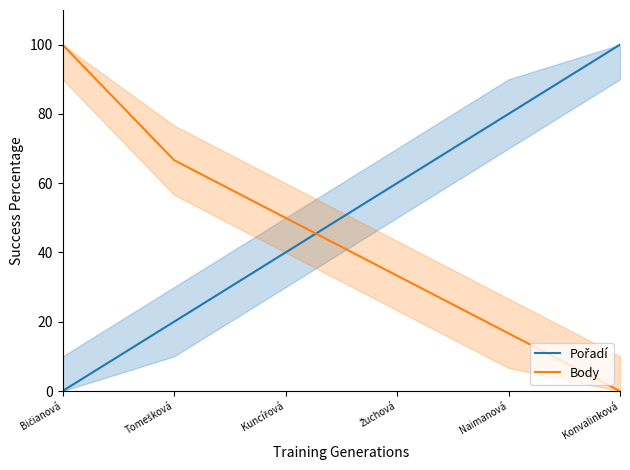

At which label does Pořadí first exceed 60?

Naimanová